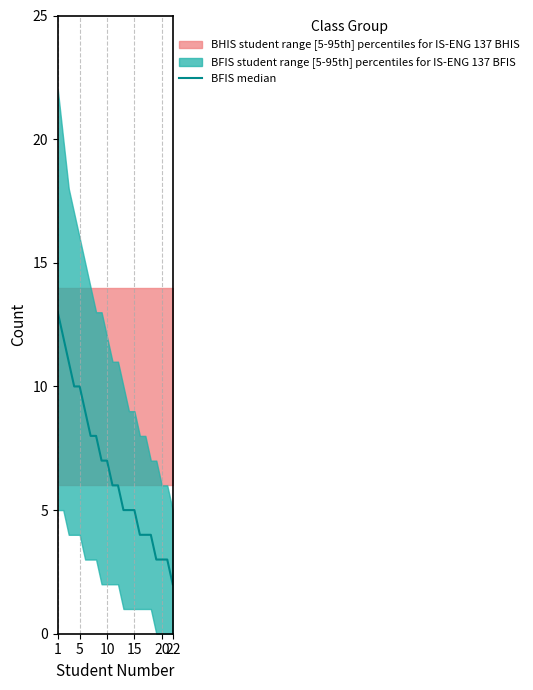

What is the value of the 8th point from the left?

8